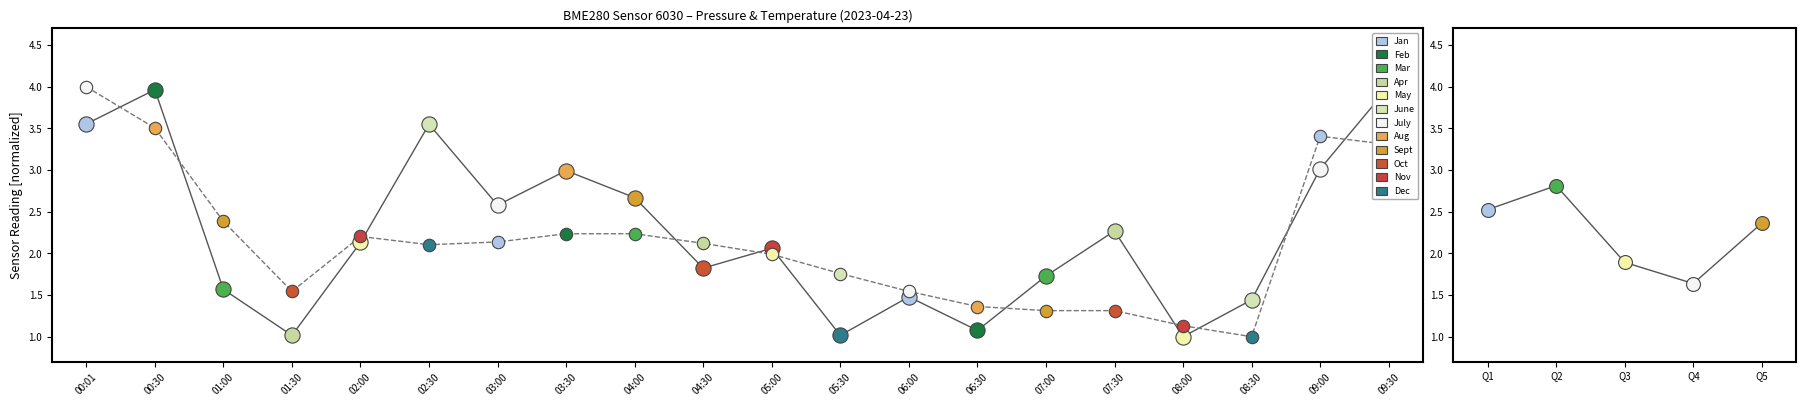

Which series reaches the minimum Y coordinate?

pressure